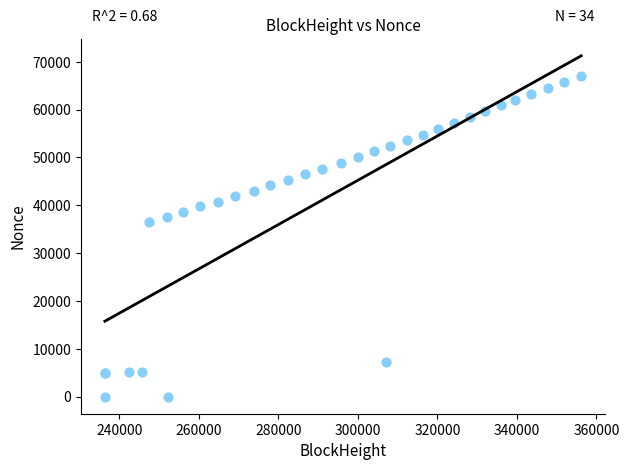

What Y value in the scatter plot is closest to 33483?

36559